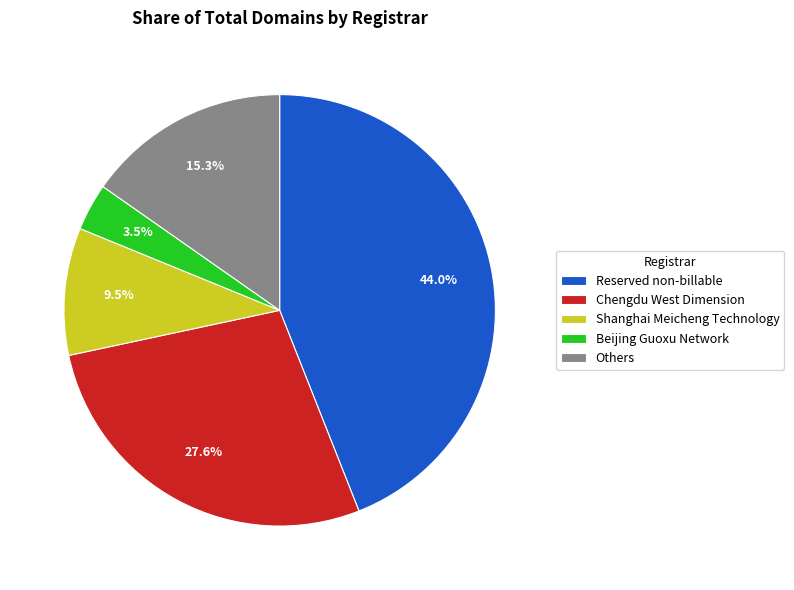

What percentage do Reserved non-billable and Beijing Guoxu Network together represent?

47.5%